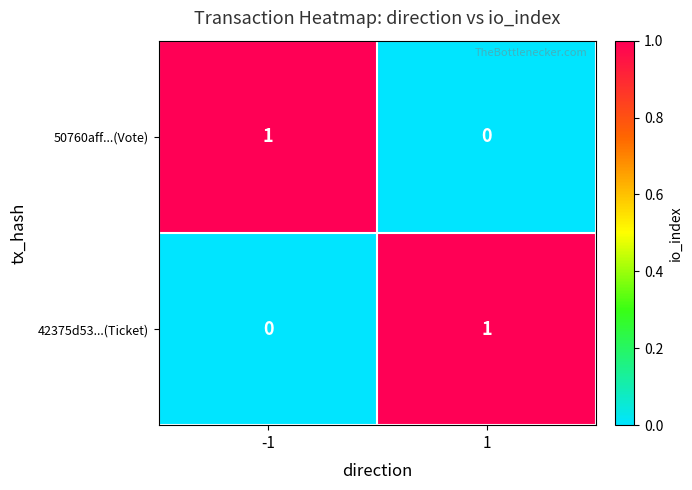

List the labels in order of 42375d53...(Ticket) value, largest first.

1, -1